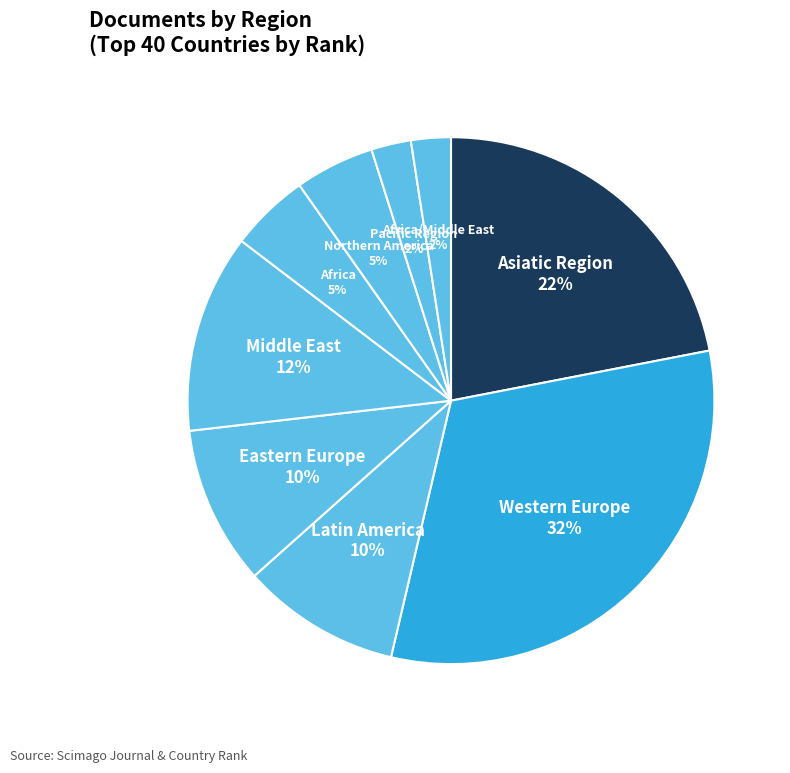

How many slices are in this pie chart?

9